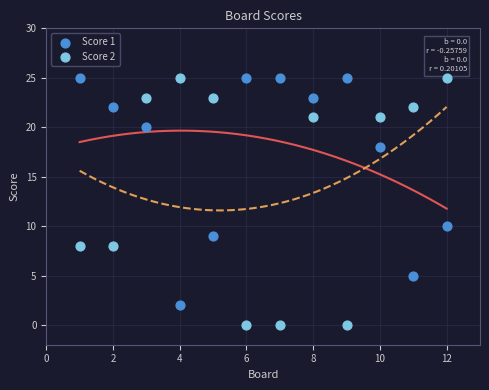

Which series reaches the minimum Y coordinate?

Score 2